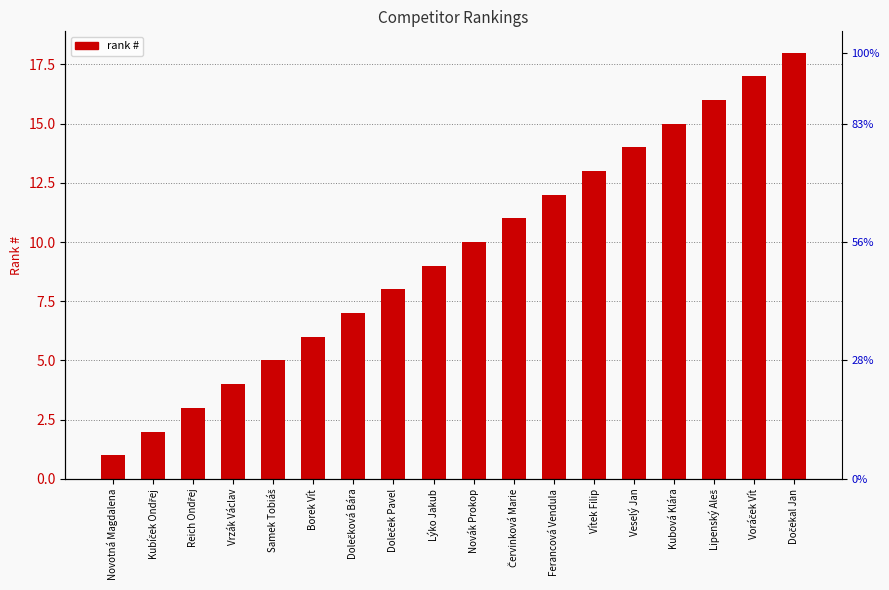

What is the label of the 5th bar from the right?

Veselý Jan